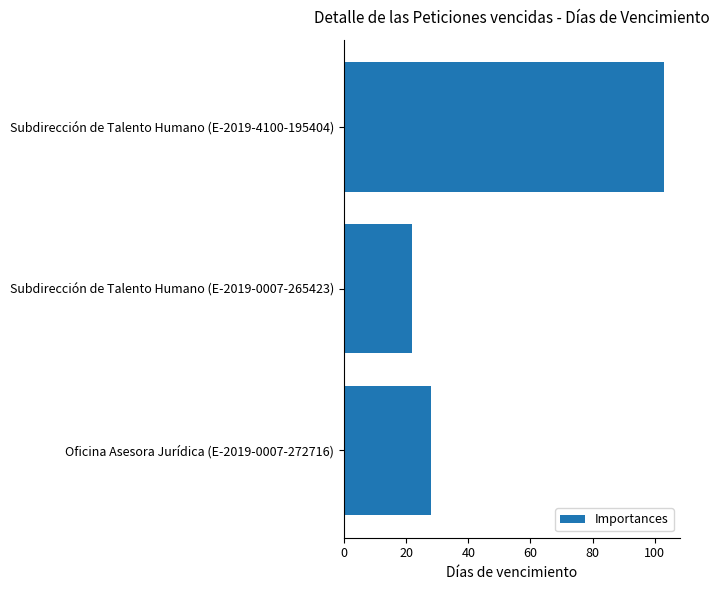

What position from the top is Oficina Asesora Jurídica (E-2019-0007-272716)?

3